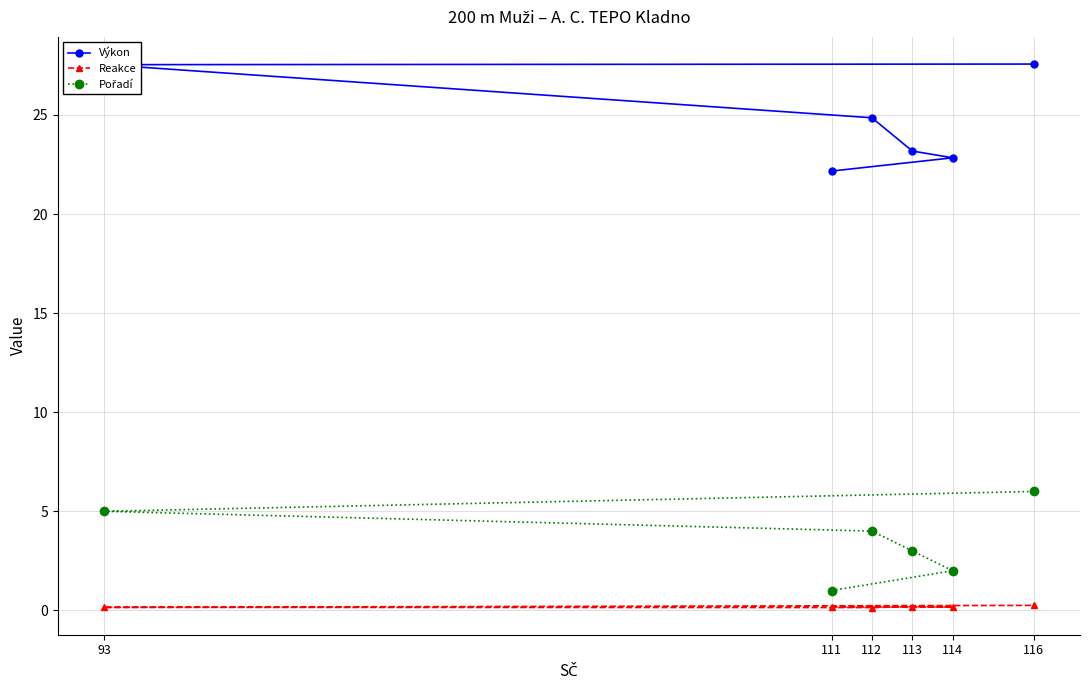

Count the number of data series in this chart.

3